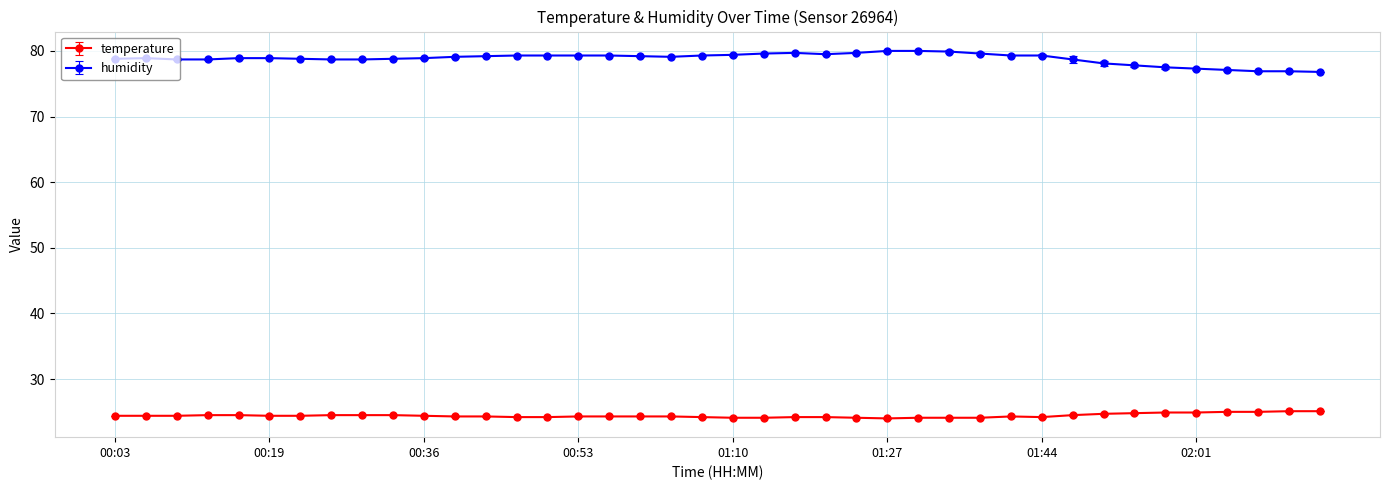

Which series has the largest total across all categories?

humidity